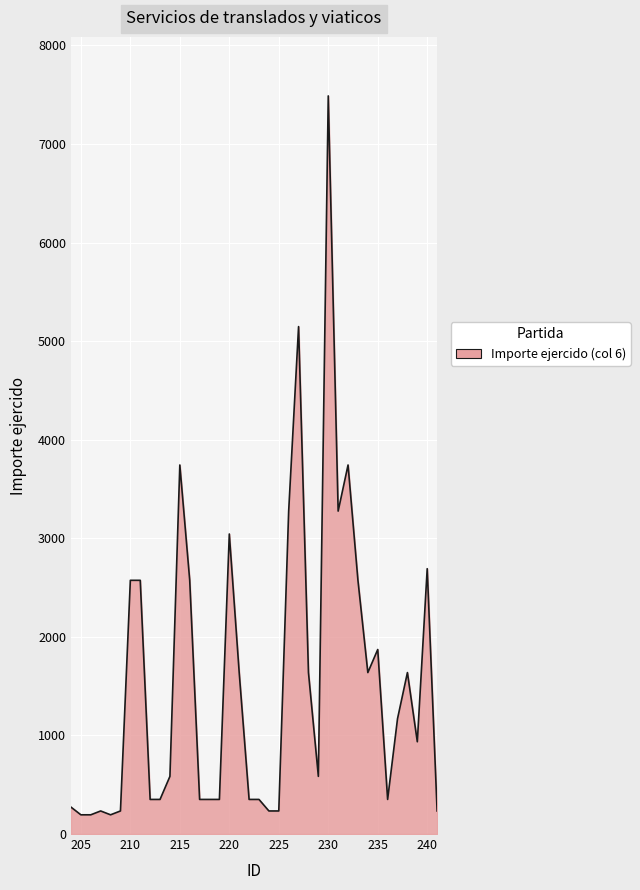

What is the smallest value displayed?

195